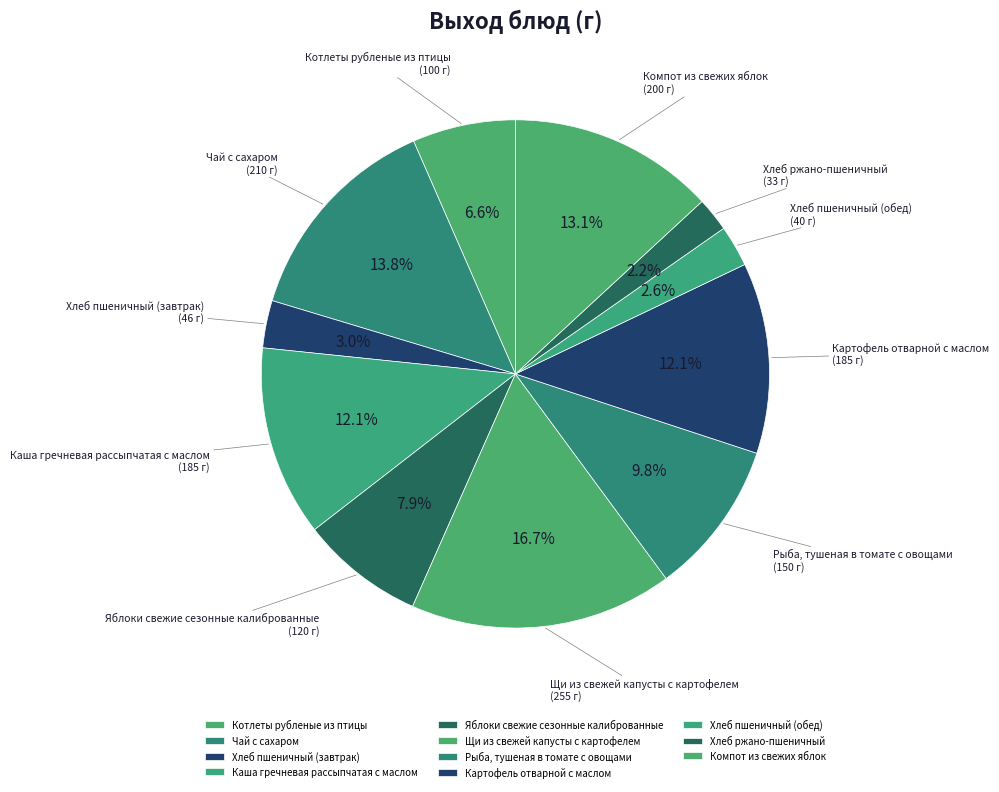

Does Хлеб пшеничный (обед) represent more than half of the total?

No